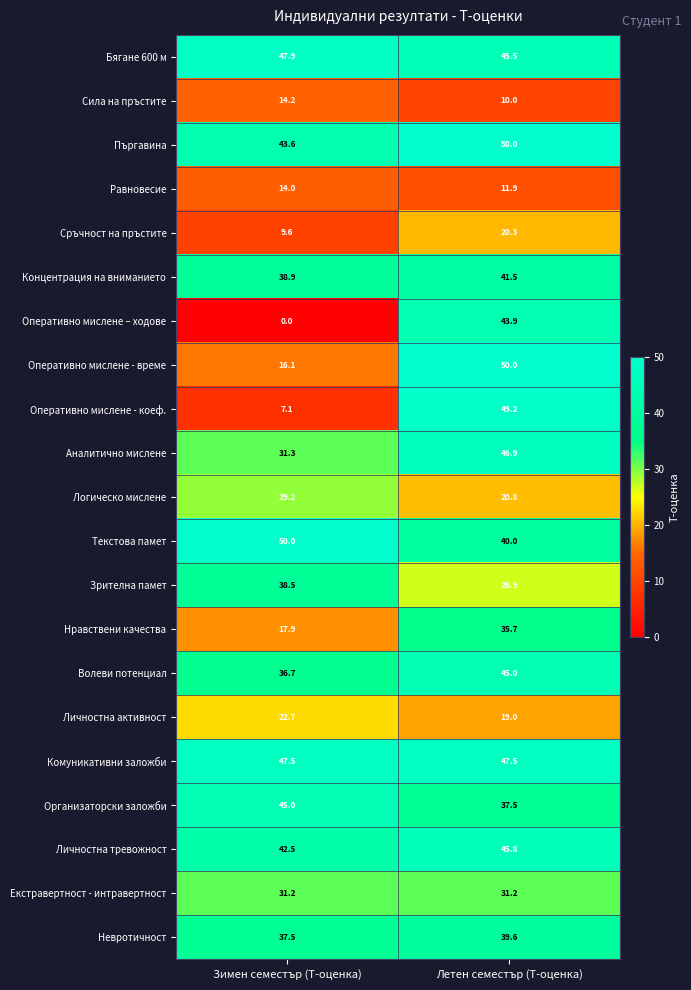

What is the difference between the maximum and minimum values in the Оперативно мислене - коеф. series?

42.1